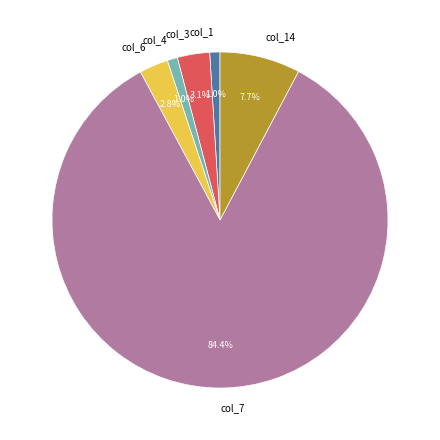

What is the largest slice in the pie chart?

col_7